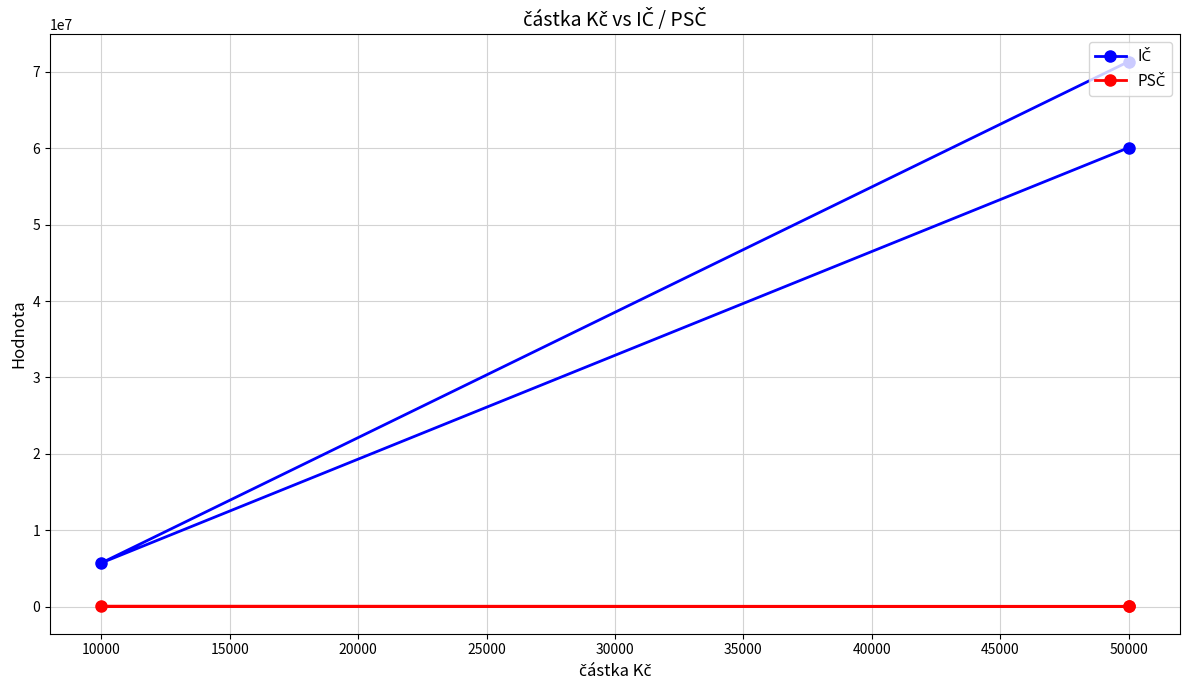

List the series in order of their peak value, highest first.

IČ, PSČ